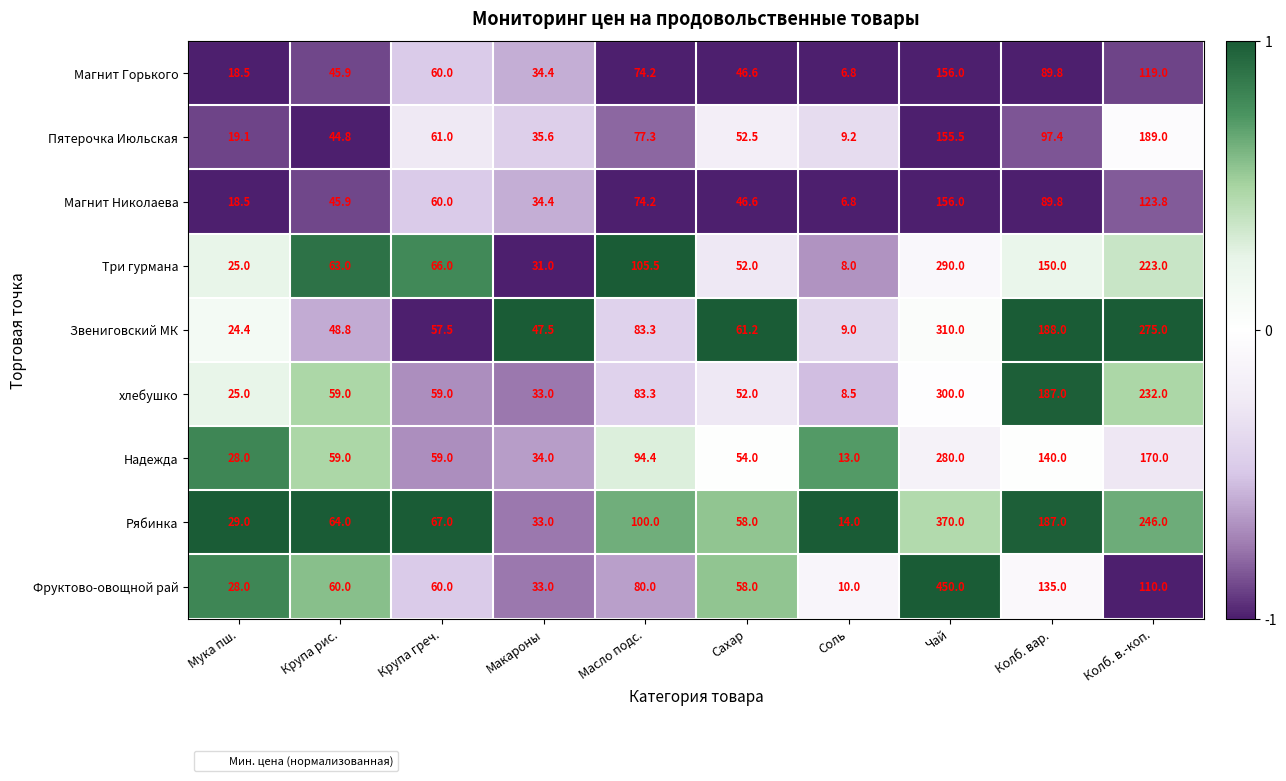

Between Мука пш. and Сахар, which series saw the biggest shift?

Звениговский МК